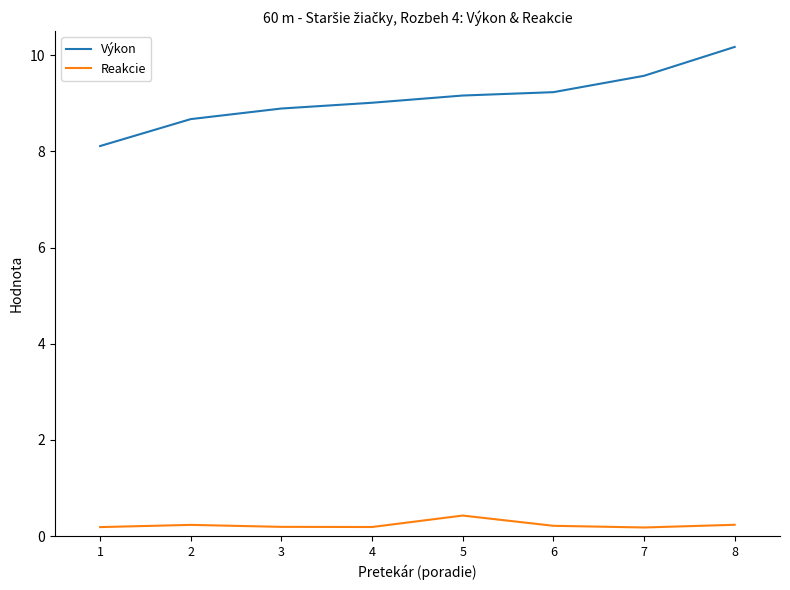

What is the sum of the Reakcie values at 6 and 7?

0.4